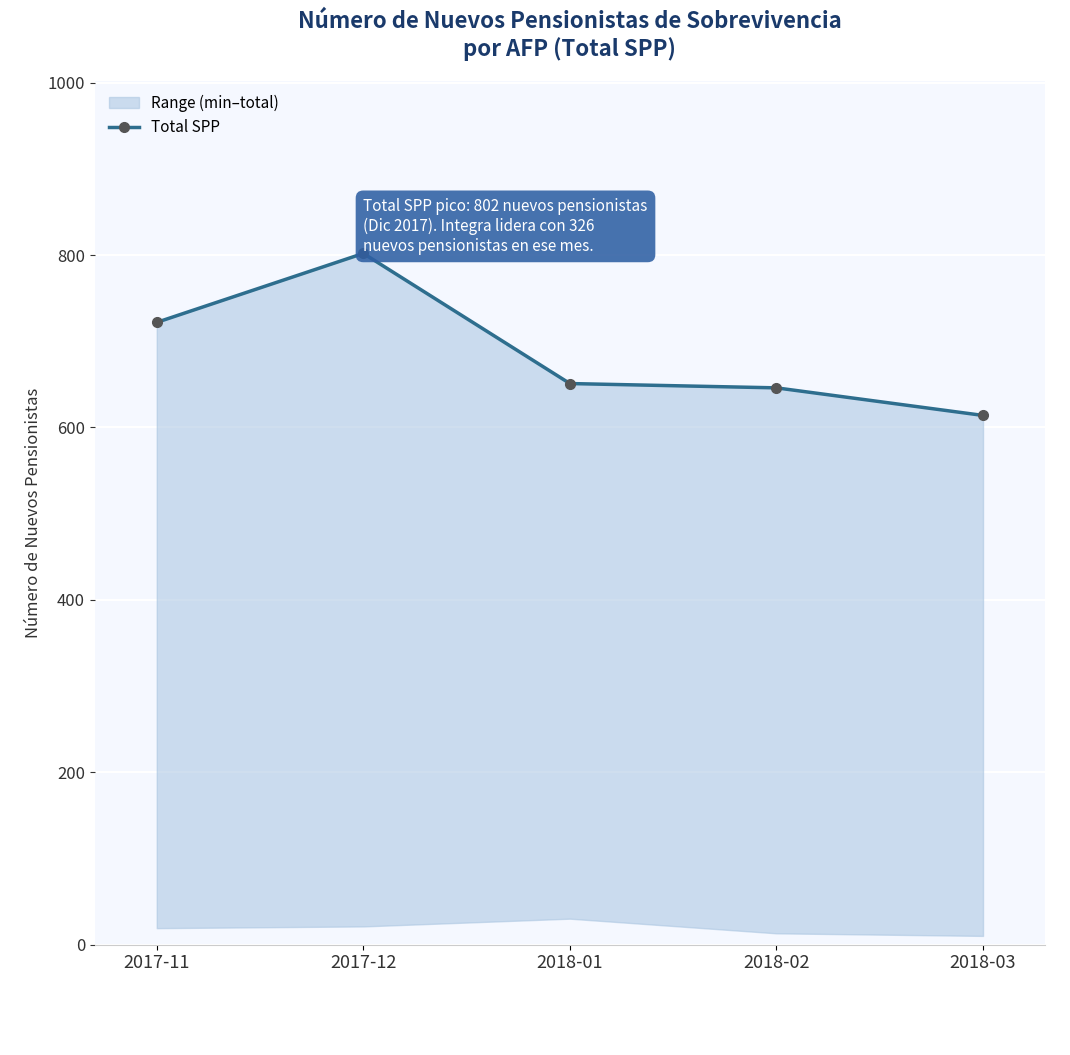

How many values are below 651?

2